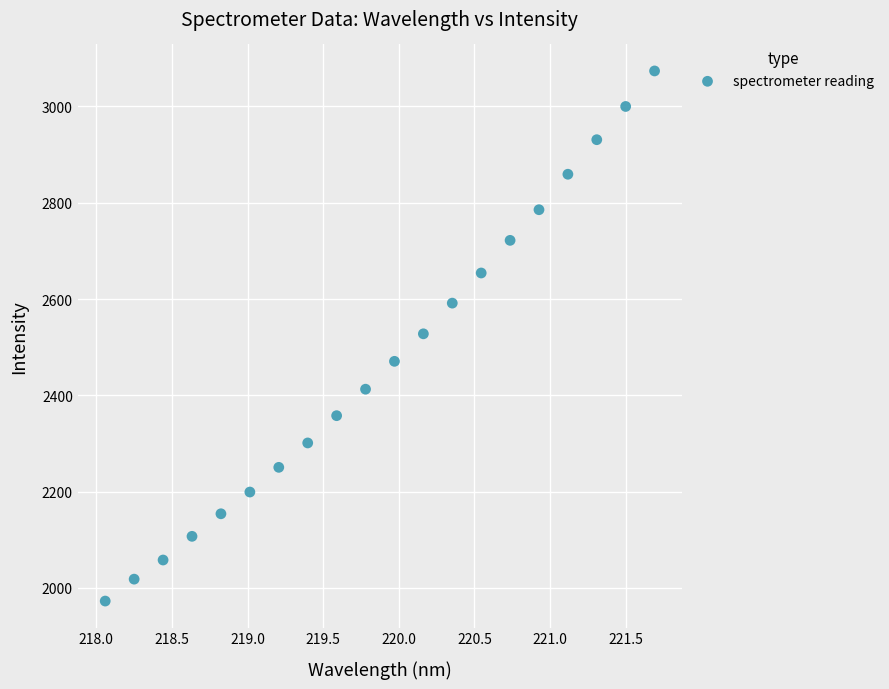

What is the range of X values (max minus min)?

3.6